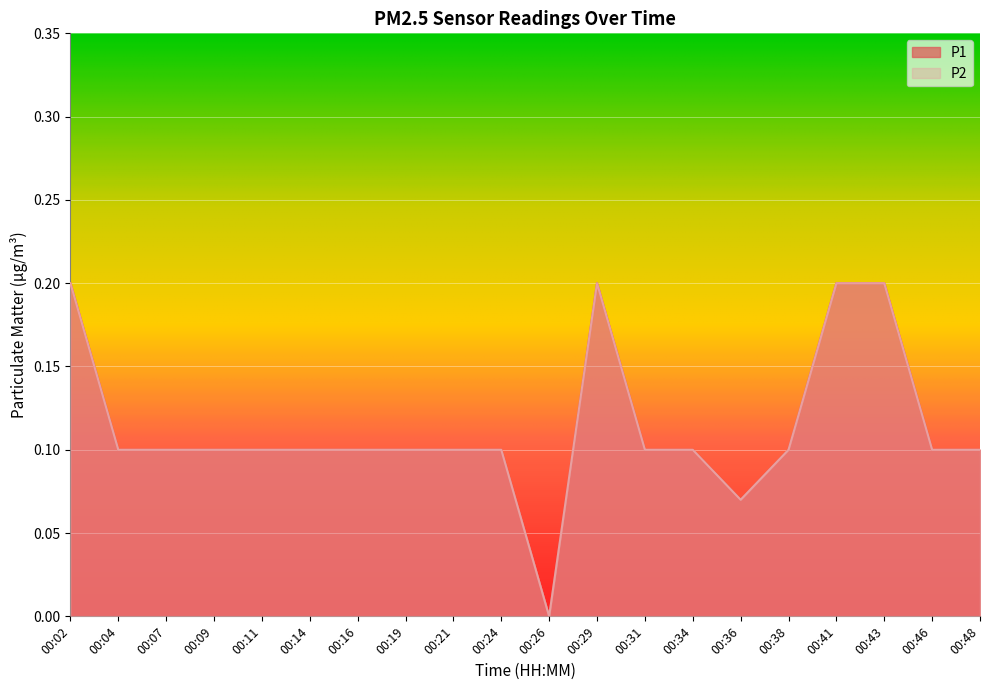

What is the average value of the P2 series?

0.1